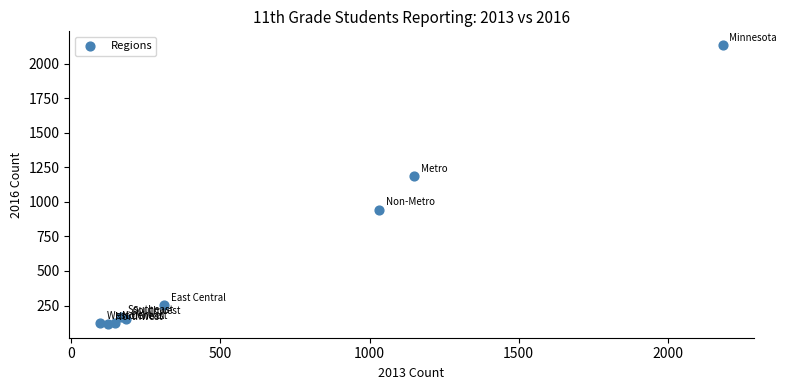

What Y value in the scatter plot is closest to 1125?

1188